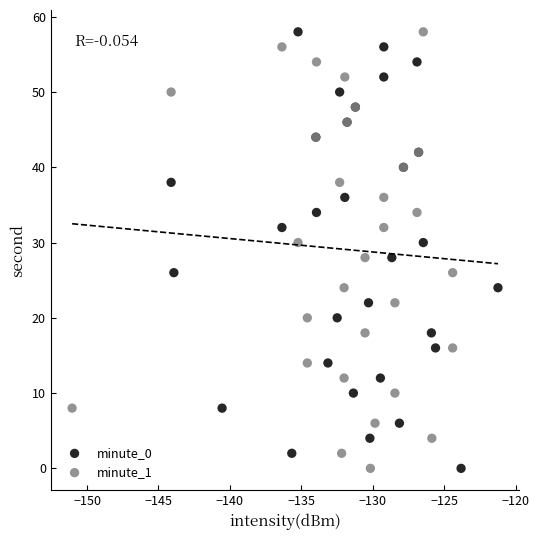

What are all the series names shown in the legend?

minute_0, minute_1